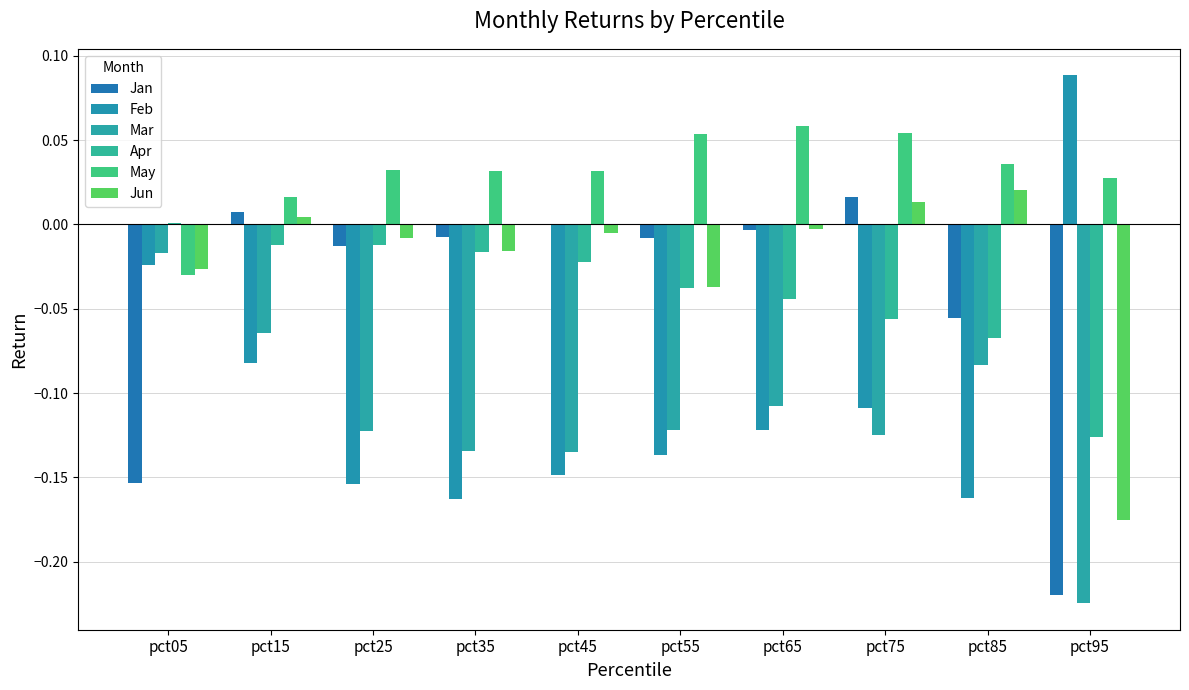

What is the spread (max minus min) of values at pct25?

0.2